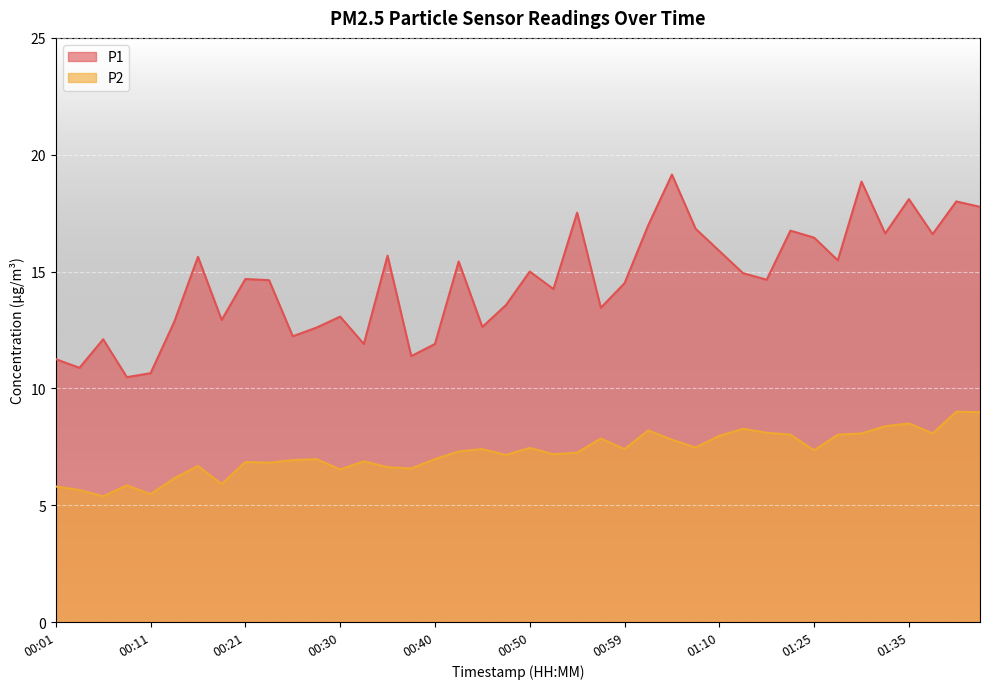

Rank the series by their average value, from lowest to highest.

P2, P1